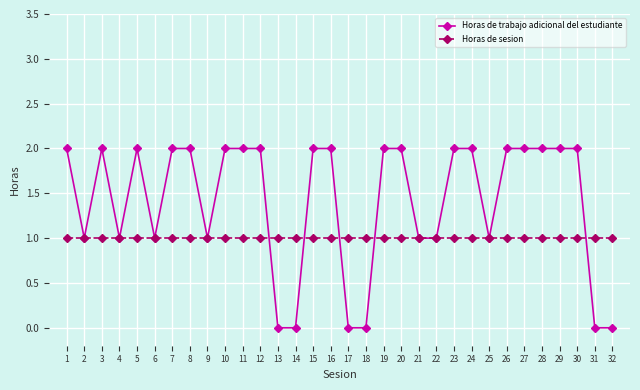

Reading left to right, list all the values displayed in this chart.

Horas de trabajo adicional del estudiante: 2	1	2	1	2	1	2	2	1	2	2	2	0	0	2	2	0	0	2	2	1	1	2	2	1	2	2	2	2	2	0	0
Horas de sesion: 1	1	1	1	1	1	1	1	1	1	1	1	1	1	1	1	1	1	1	1	1	1	1	1	1	1	1	1	1	1	1	1